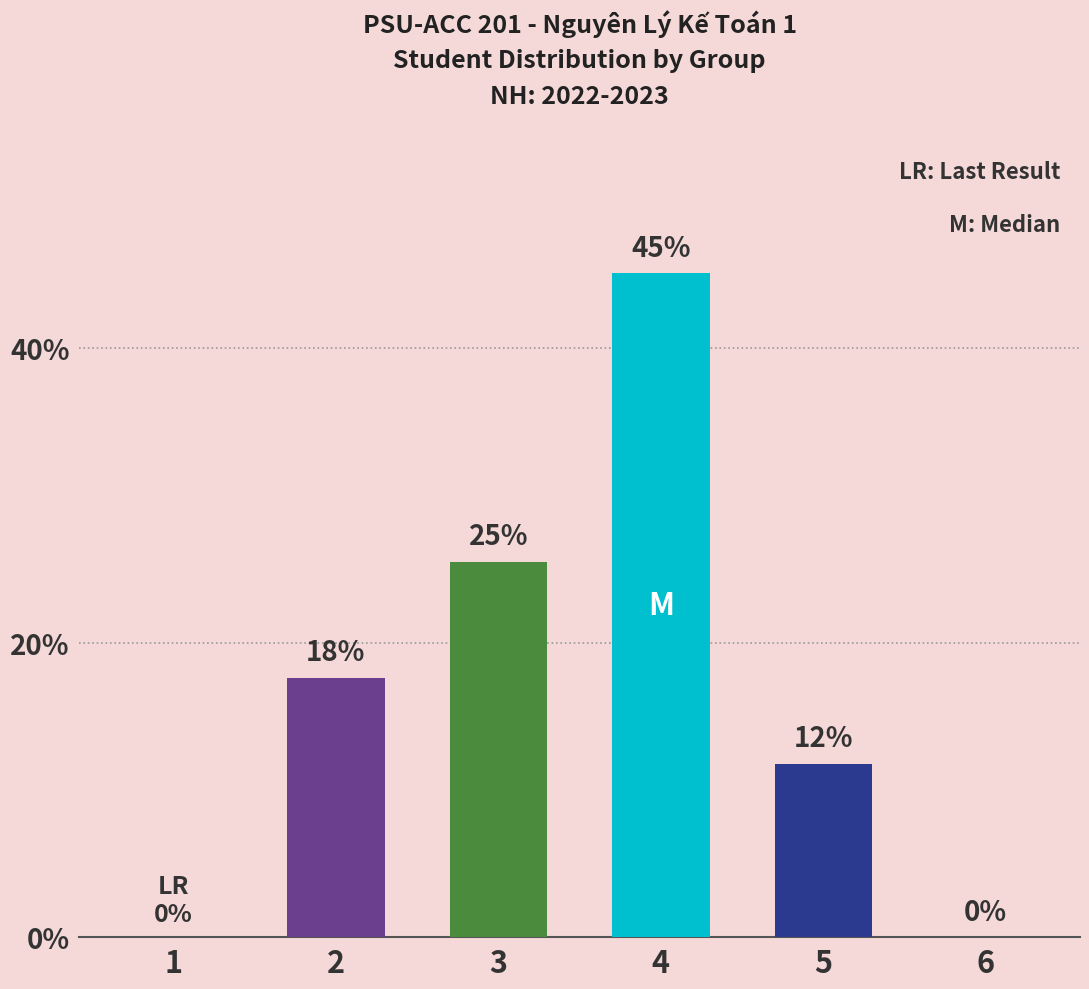

What is the sum of all values?

100.0